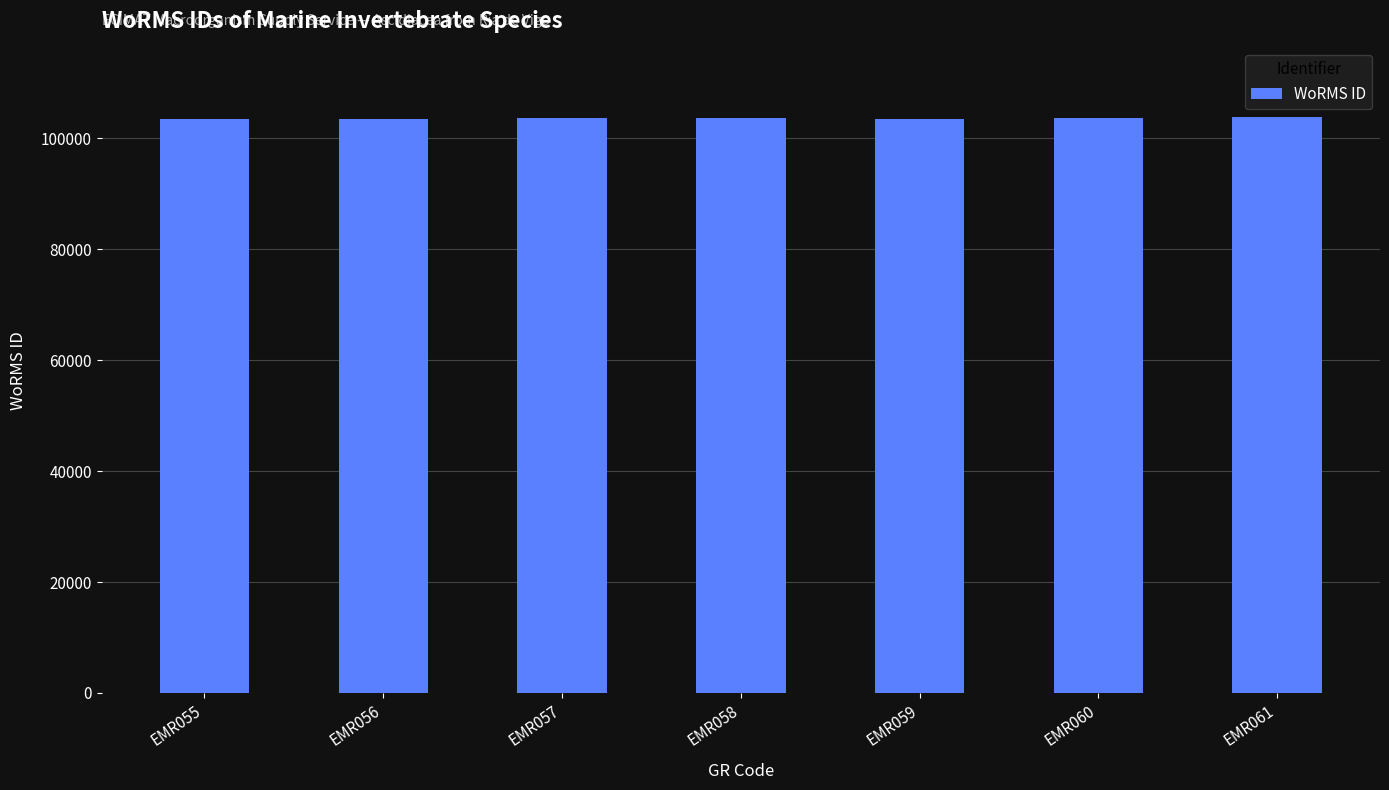

Approximately how many times larger is the value at EMR060 compared to EMR055?

1.0